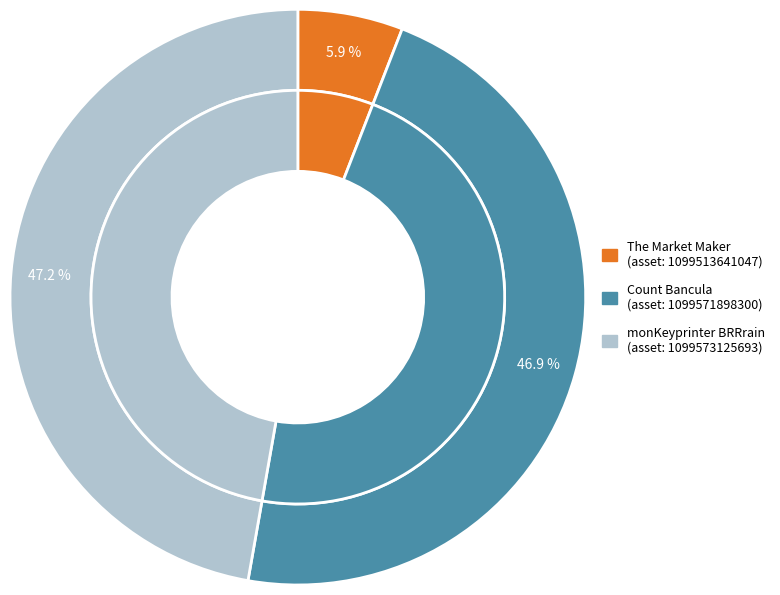

What is the change in value from The Market Maker
(1099513641047) to Count Bancula
(1099571898300)?

+294223